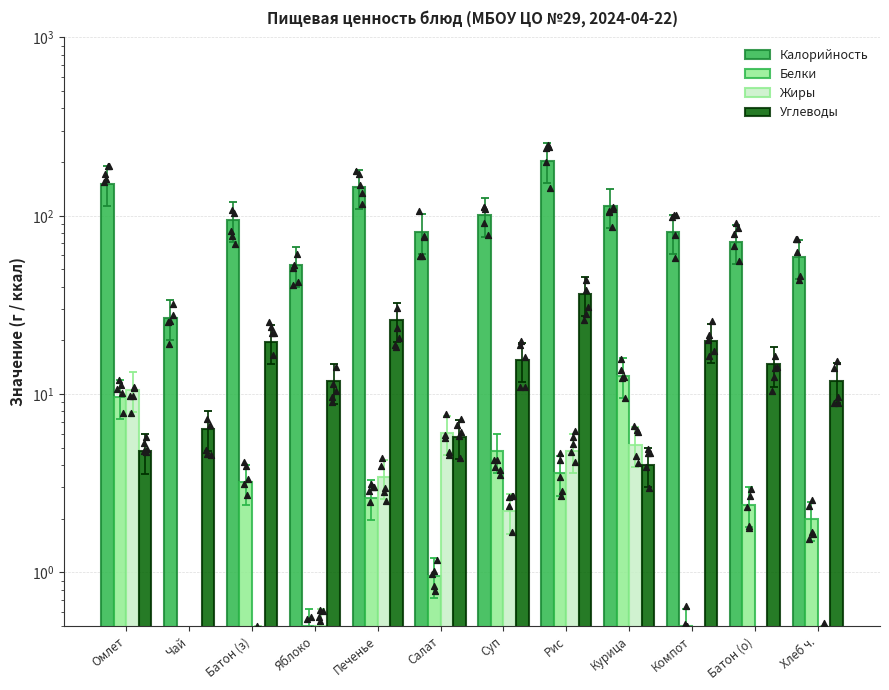

Which series has the largest Y range (max minus min)?

Калорийность